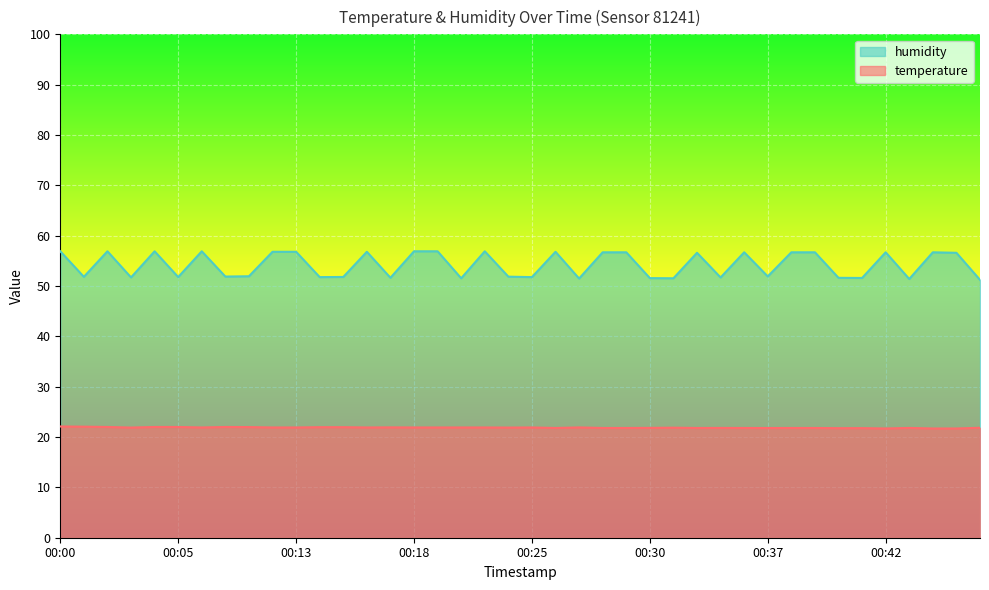

True or false: humidity and temperature intersect in this chart.

False